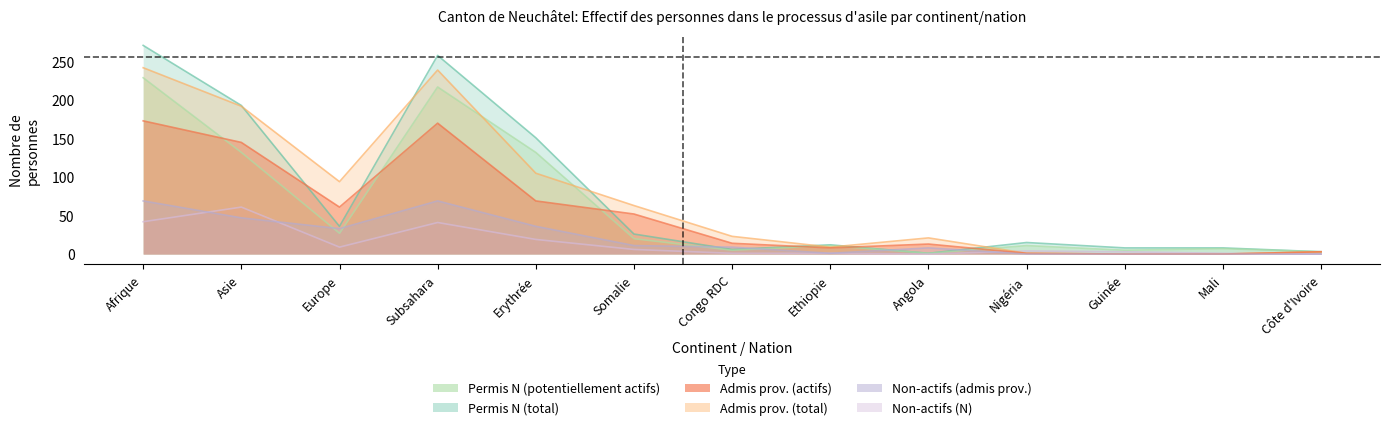

Reading right to left, transcribe all the data shown in this chart.

Total (Permis N): 3	8	8	15	1	12	6	26	151	258	36	193	271
Total (Admis prov.): 3	0	0	1	21	9	23	63	105	239	94	192	242
Personnes actives (Admis prov.): 3	0	0	1	13	8	14	52	69	170	61	145	173
Personnes potentiellement actives (N): 3	7	5	11	1	11	5	20	132	217	27	132	229
Non-actives (Admis prov.): 0	0	0	0	8	1	9	11	36	69	33	47	69
Non-actives (N): 0	1	3	4	0	1	1	6	19	41	9	61	42